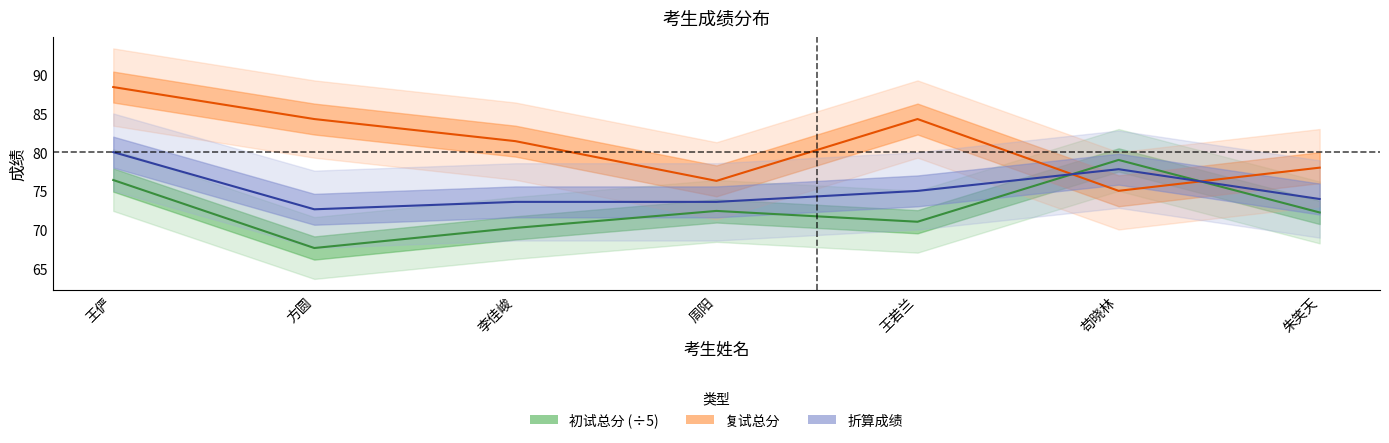

What position from the right is 周阳?

4